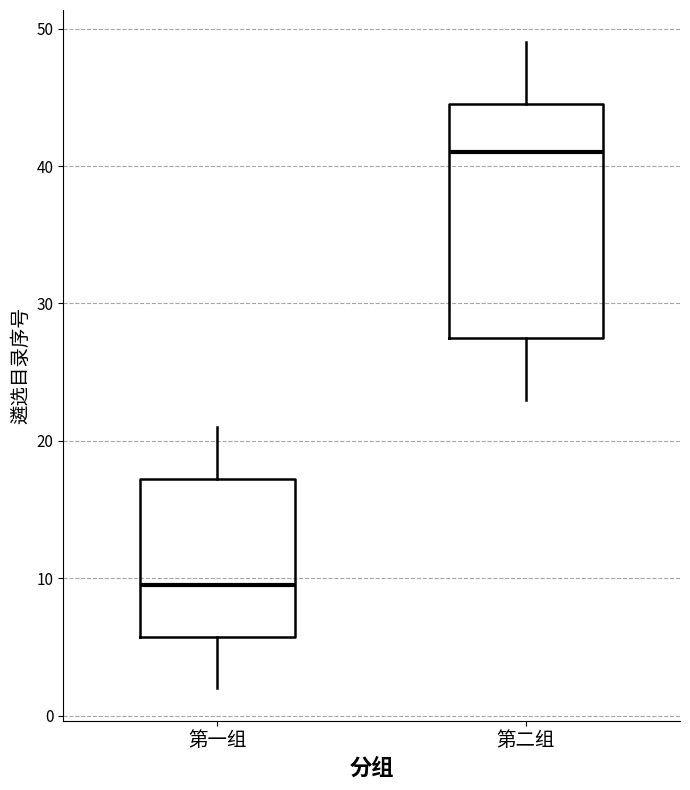

Reading left to right, transcribe this box plot: for each box, give where its median line is, the range the box spans, and where its two whiskers end, as read against the y-axis. The values are not printed on the chart, so give them approximately, as read against the axis.

第一组: median 10, box 6 to 17, whiskers 2 to 21
第二组: median 41, box 28 to 45, whiskers 23 to 49